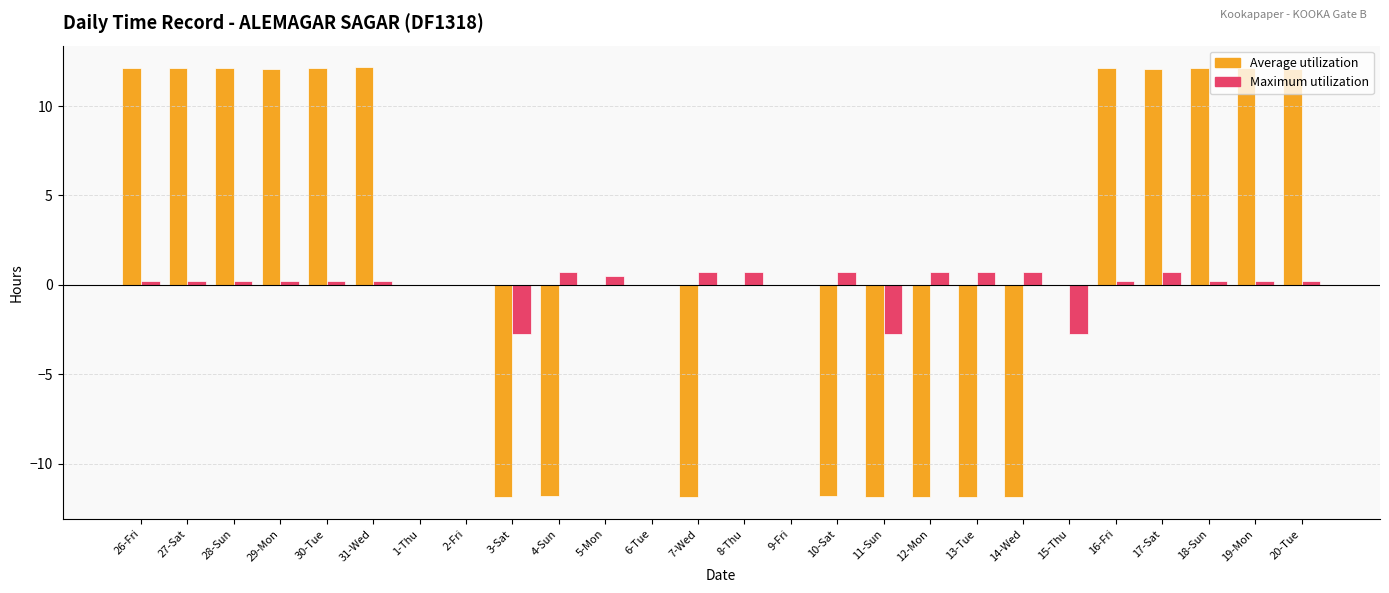

Which series changed the most between 12-Mon and 19-Mon?

Average utilization